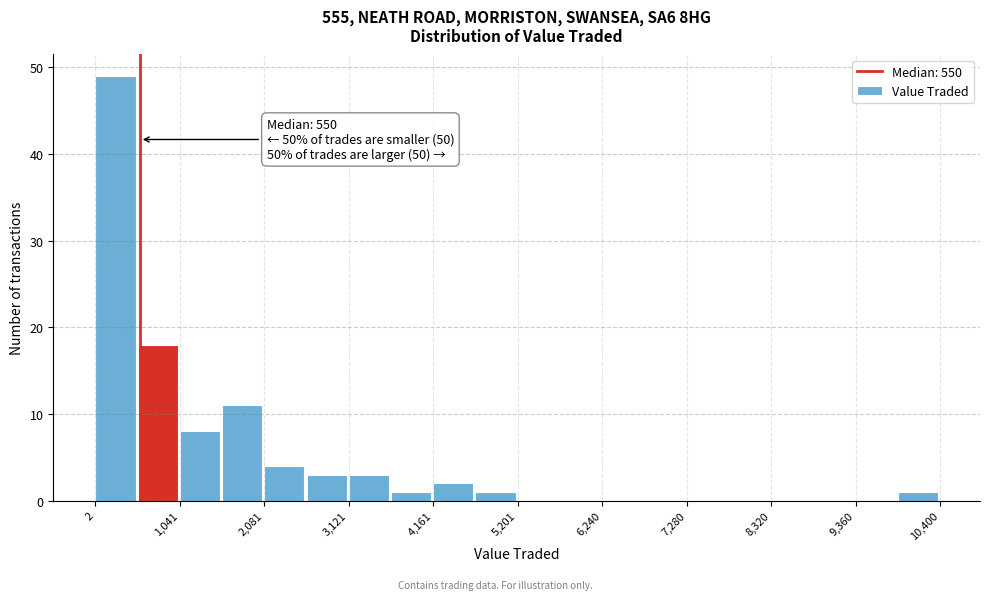

Around what value on the x-axis is the tallest bar? Give the approximate position of its centre, as read against the axis.

200